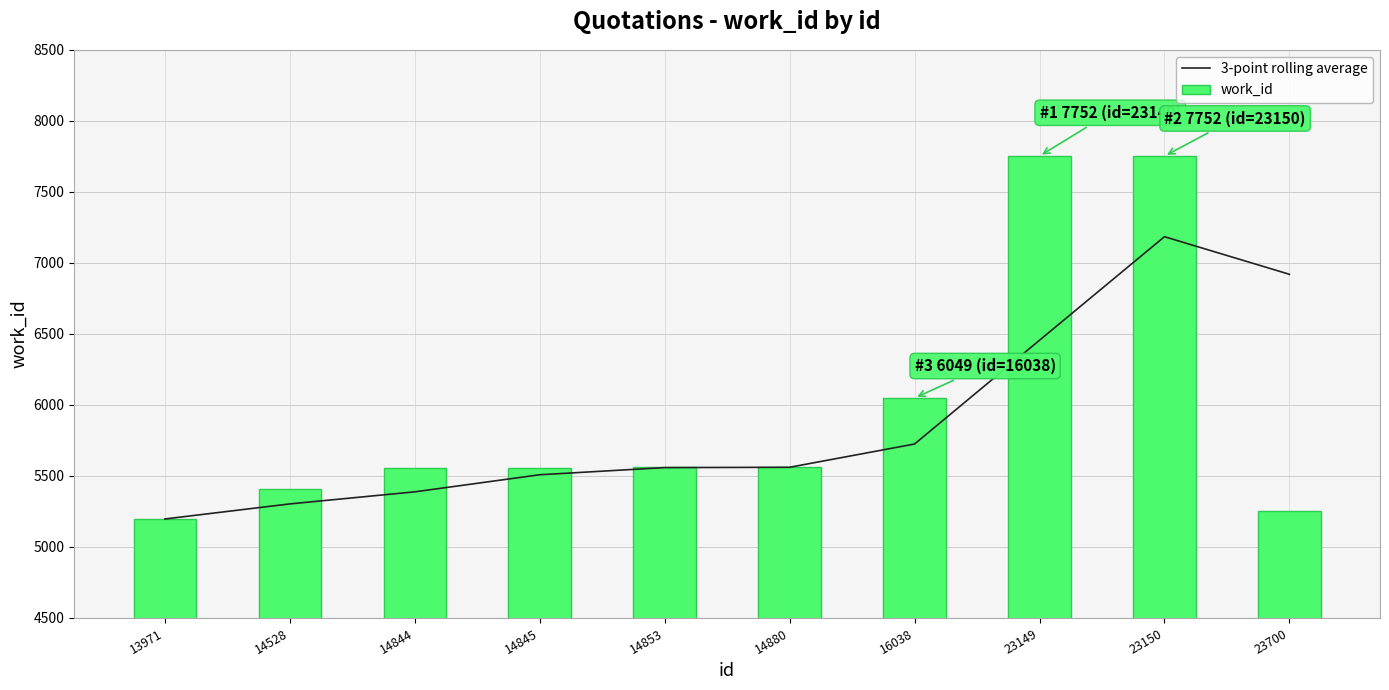

Rank the series by their average value, from lowest to highest.

3-point rolling average, work_id